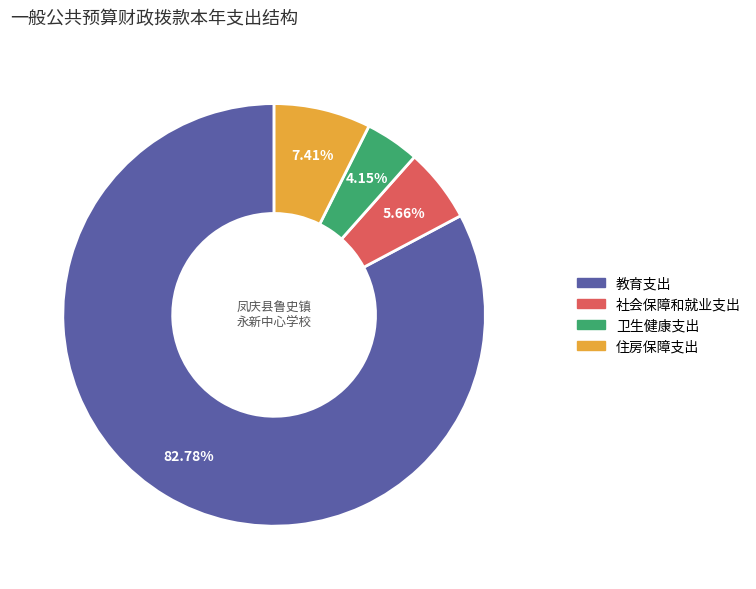

What percentage is NOT represented by 社会保障和就业支出?

94.3%